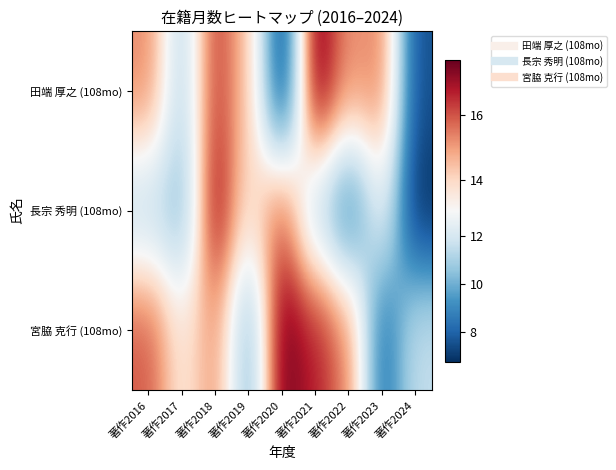

Rank the series by their average value, from highest to lowest.

宮脇 克行 (108mo), 田端 厚之 (108mo), 長宗 秀明 (108mo)